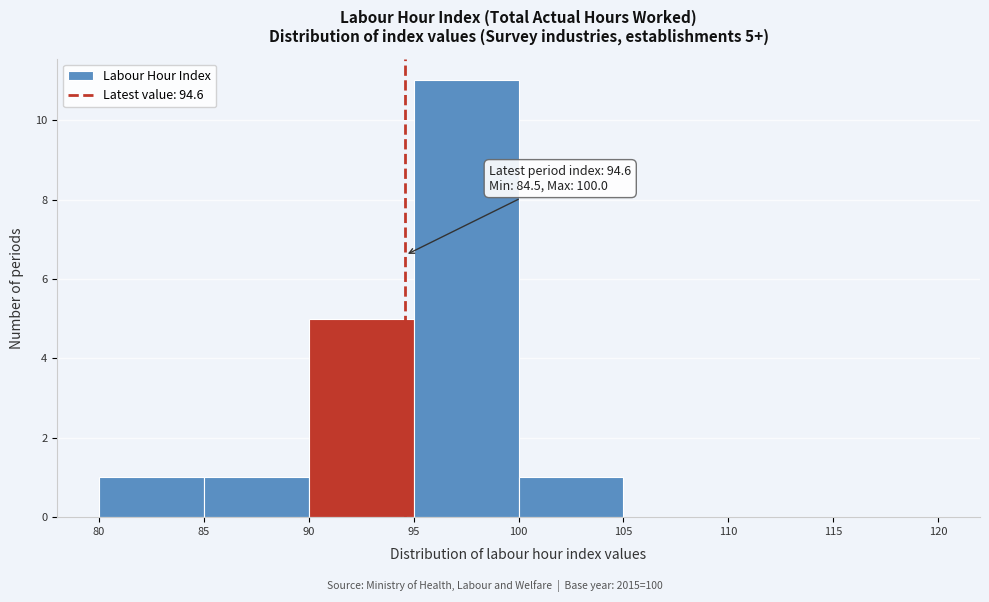

Which range on the x-axis has the tallest bar?

95 to 100